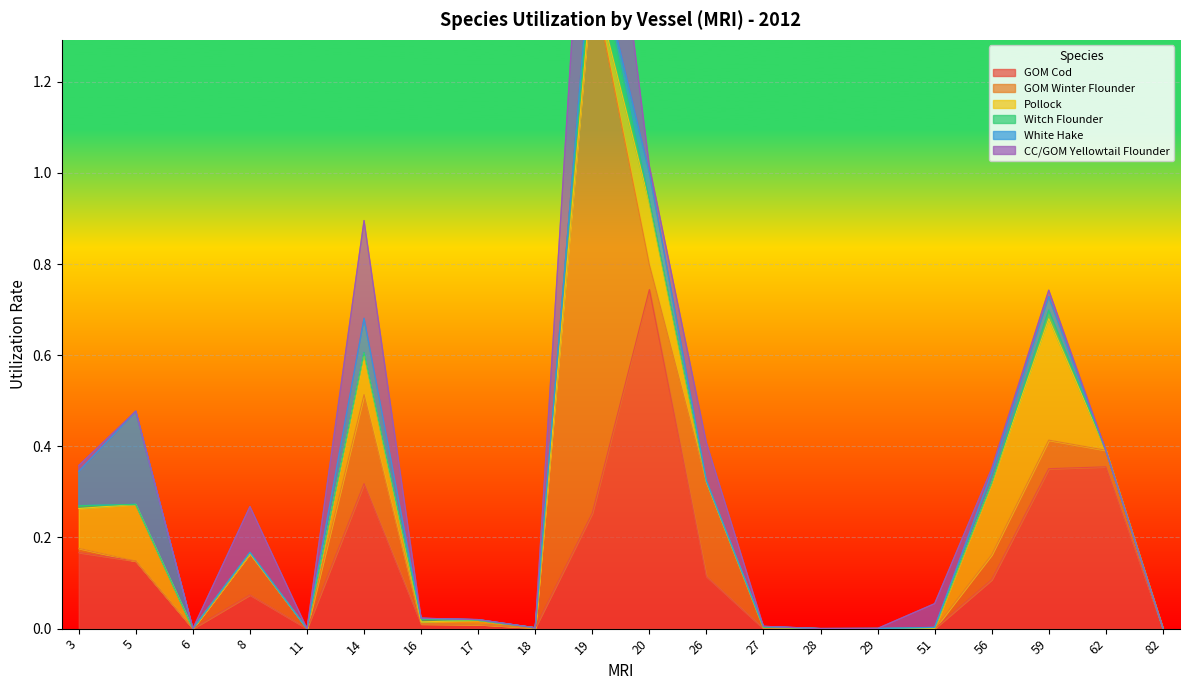

True or false: White Hake has more than 1 points higher than both neighbors.

True